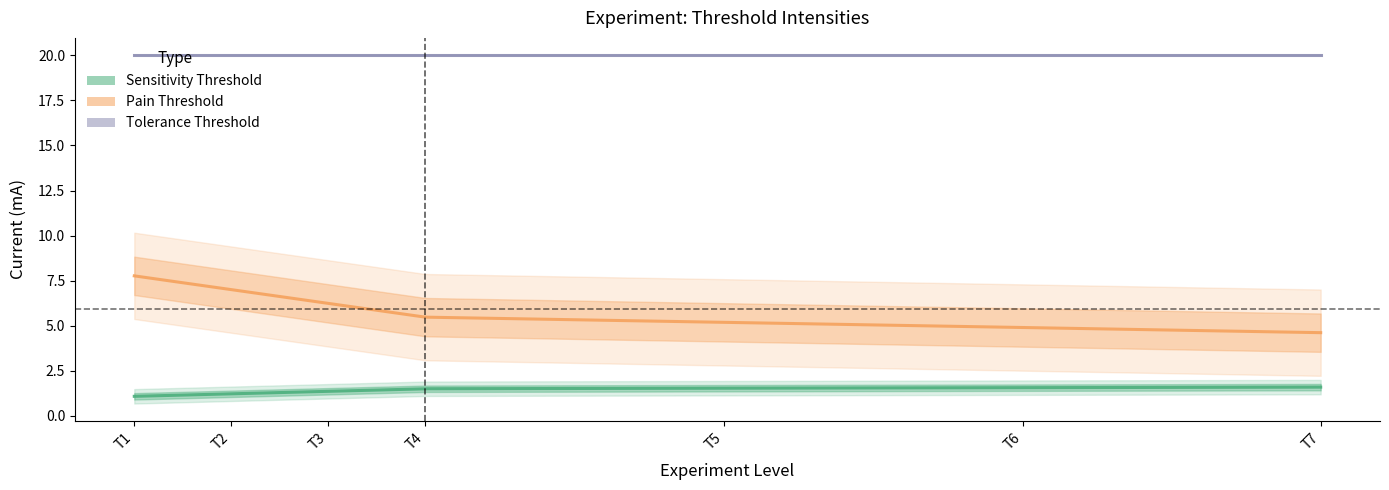

What is the greatest value displayed?

20.0